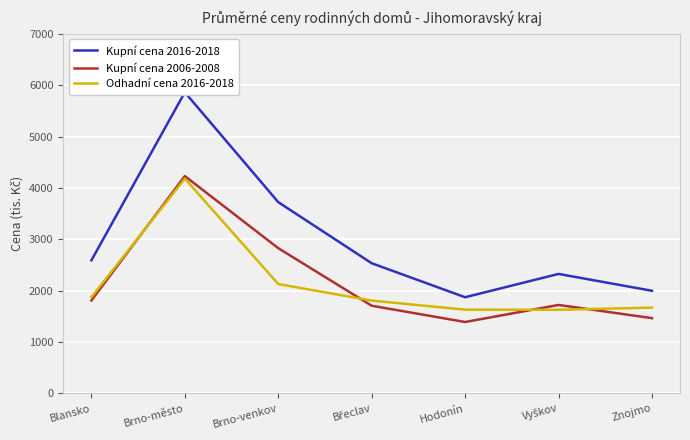

What is the label of the 3rd point from the right?

Hodonín